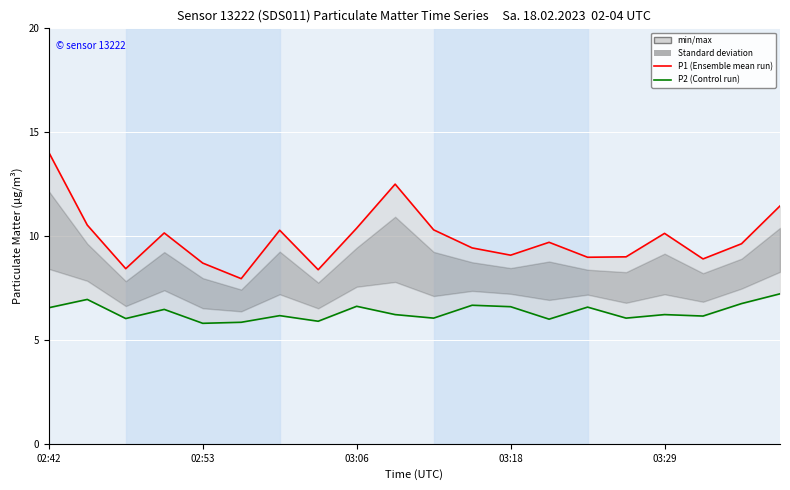

How many interior local valleys does the P2 (Control run) series have?

7